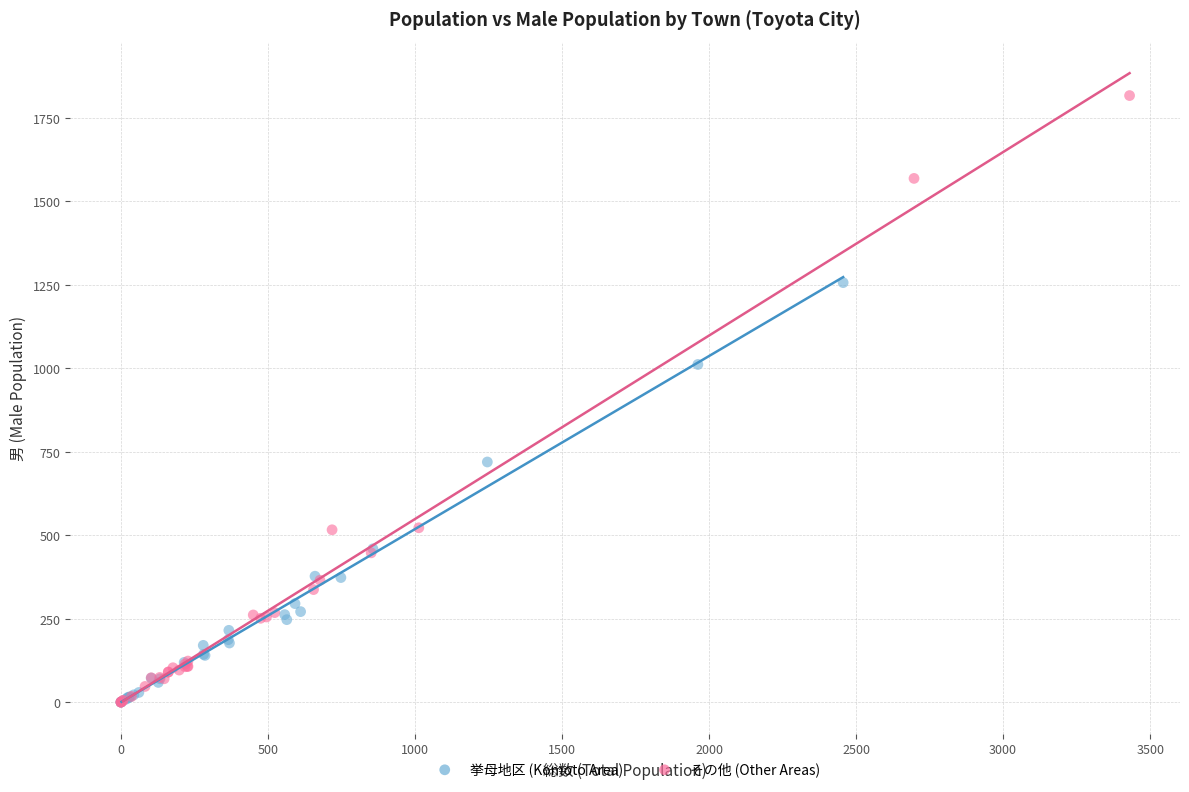

Which series has the widest spread of Y values?

その他 (Other Areas)